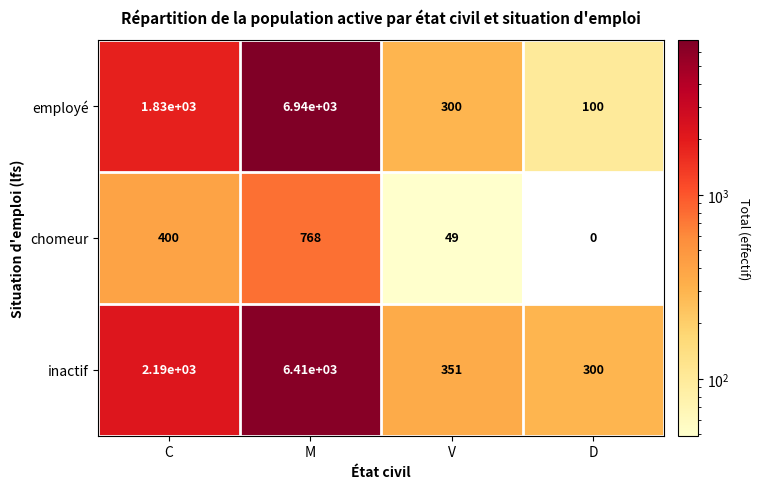

At which category does the chart reach its minimum across all series?

D